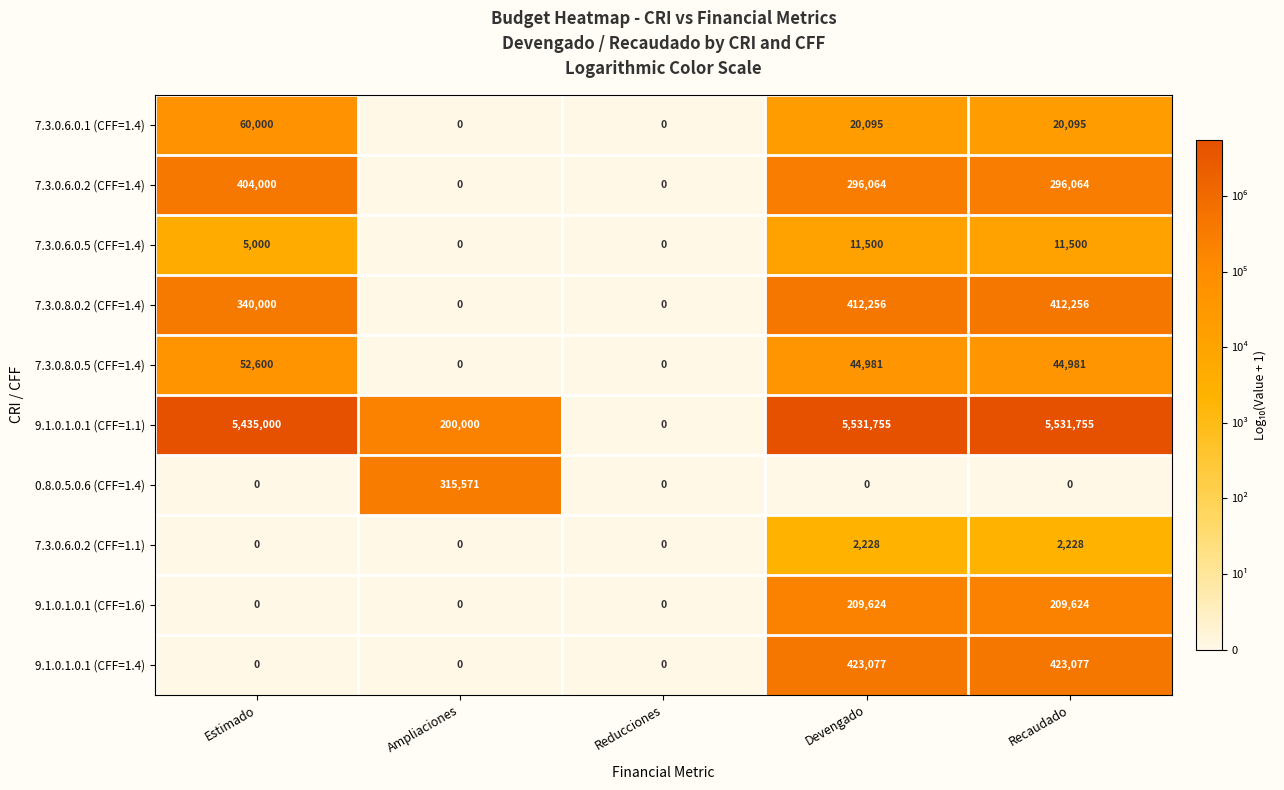

Is the value of 7.3.0.6.0.1 (CFF=1.4) at Devengado greater than the value of 7.3.0.8.0.5 (CFF=1.4) at Ampliaciones?

Yes